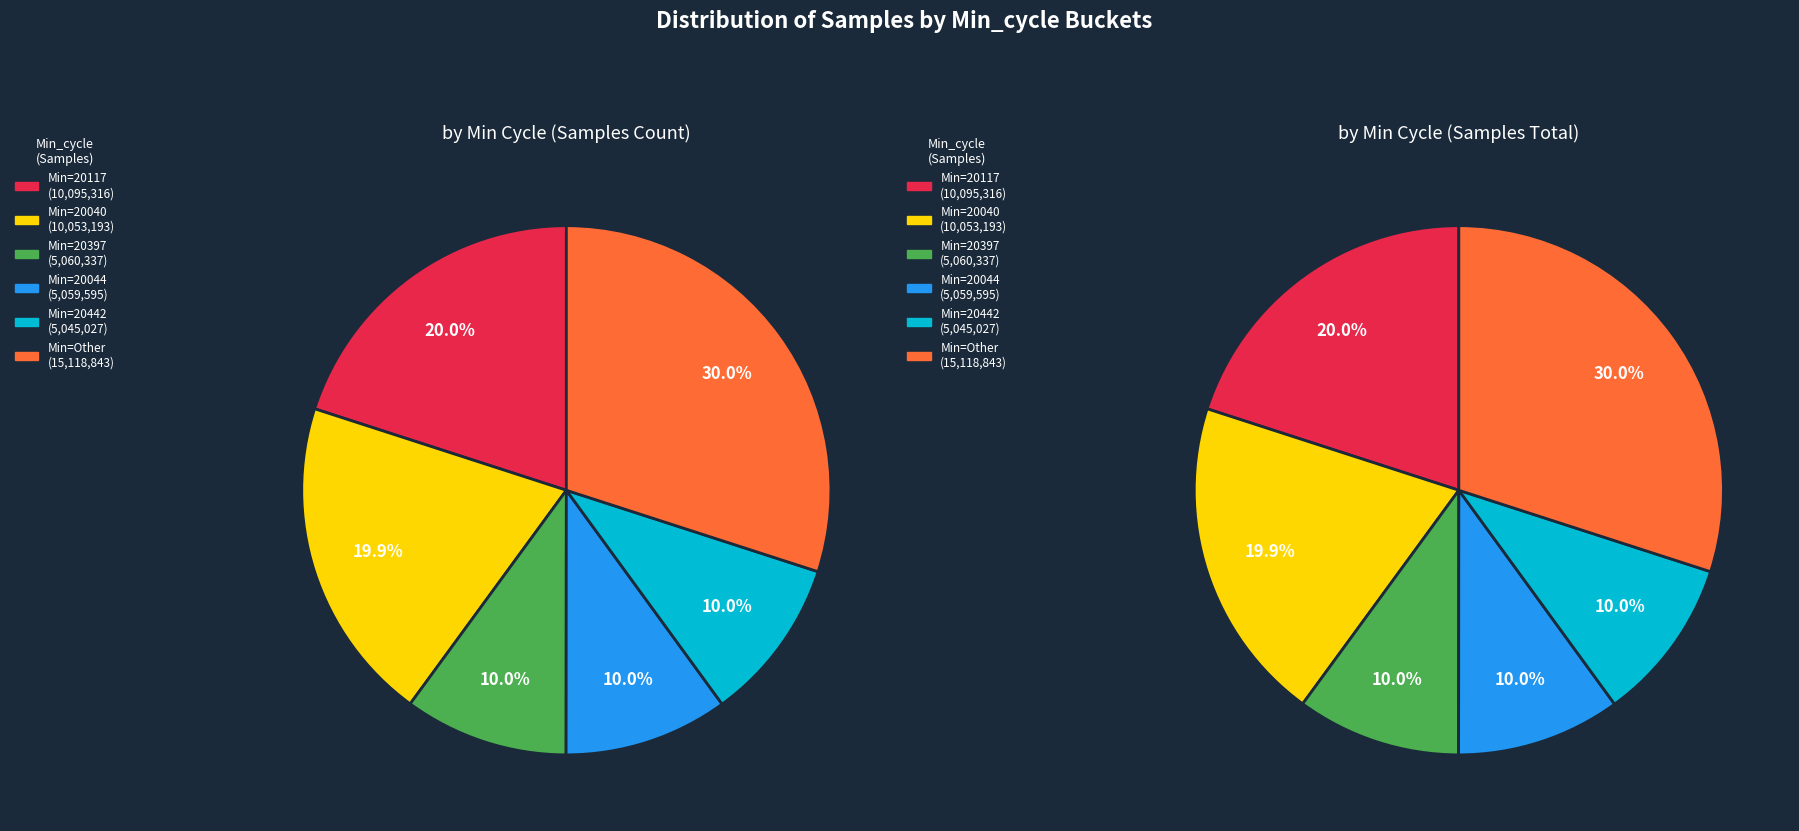

The 20397 slice represents 22% of the pie. True or false?

False